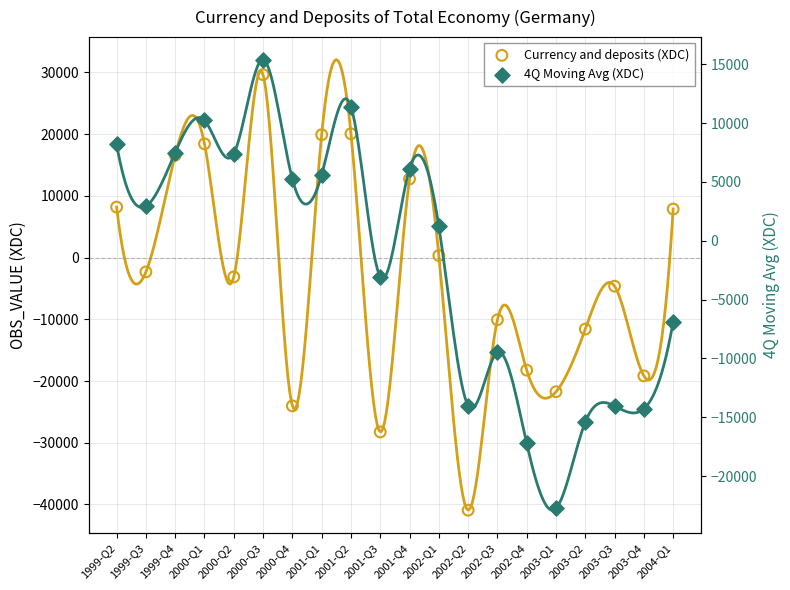

Which series has the largest total across all categories?

4Q Moving Avg (XDC)